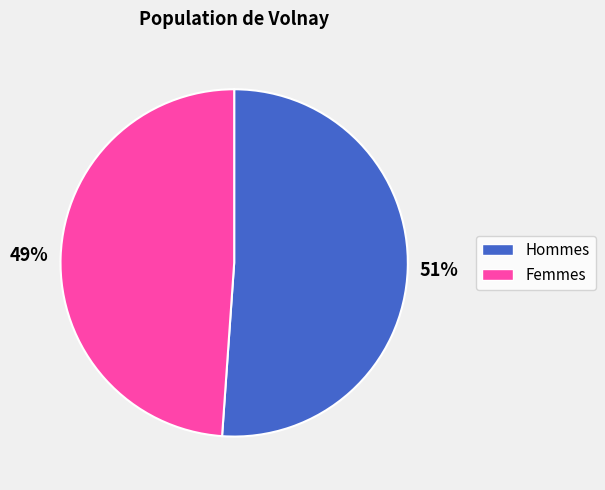

To the nearest percent, what is the average slice percentage?

50%